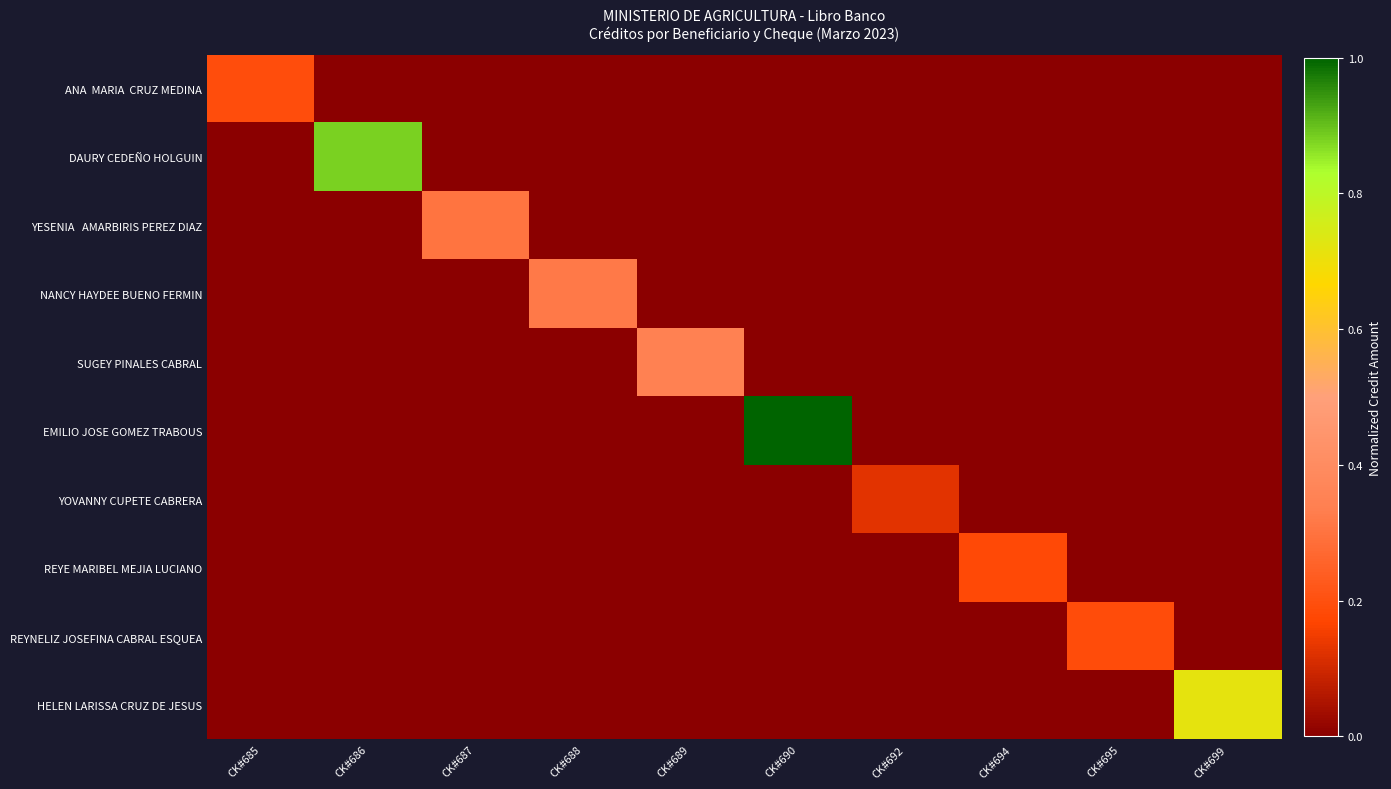

Between CK#690 and CK#692, which is larger?

CK#690